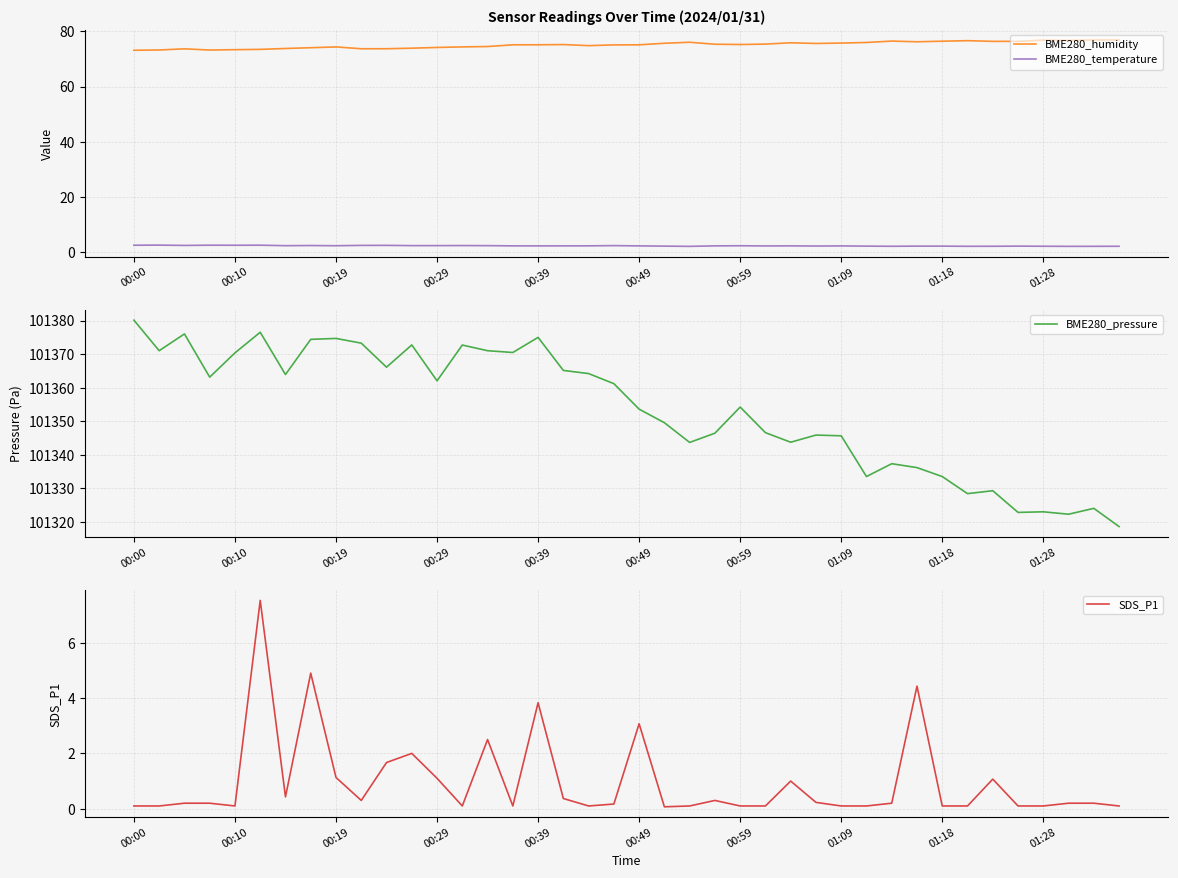

What is the total value across all series at 22?

101422.0